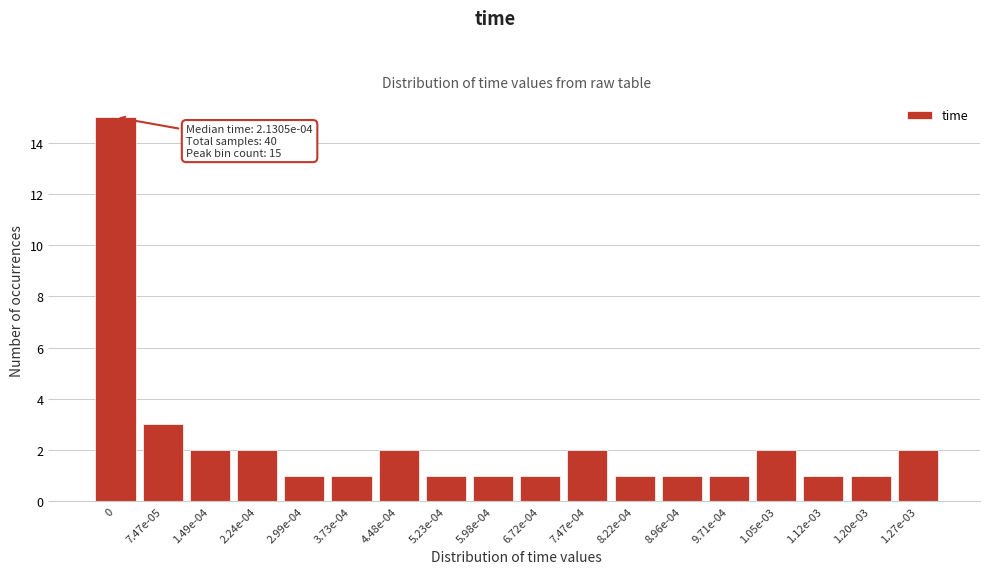

Reading right to left, transcribe all the data shown in this chart.

2	1	1	2	1	1	1	2	1	1	1	2	1	1	2	2	3	15